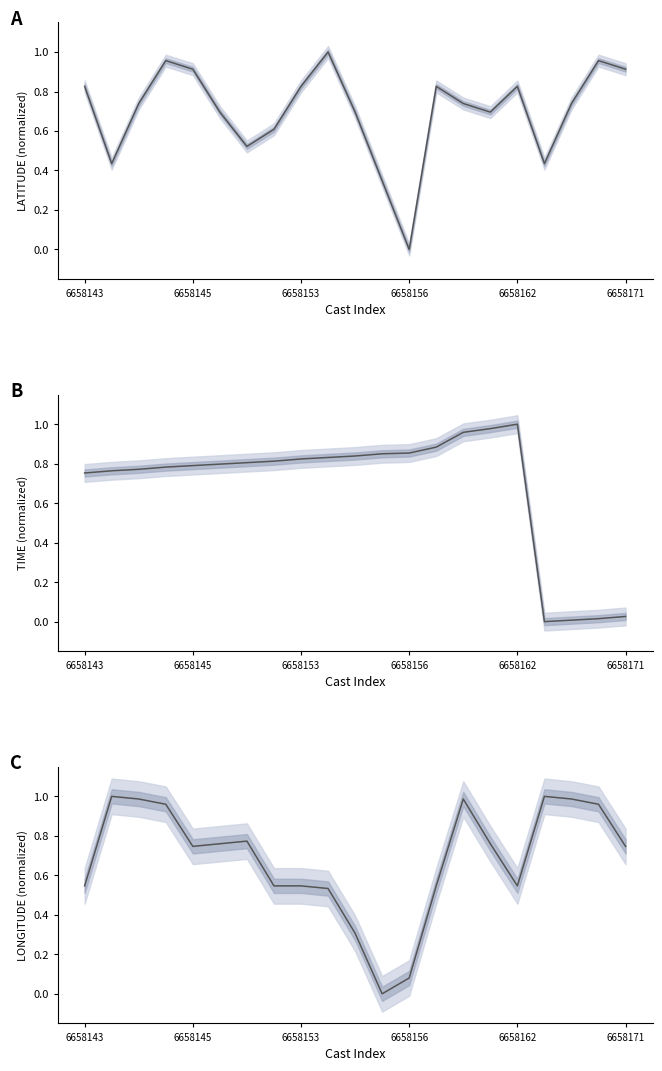

What is the maximum value shown in the chart?

1.0